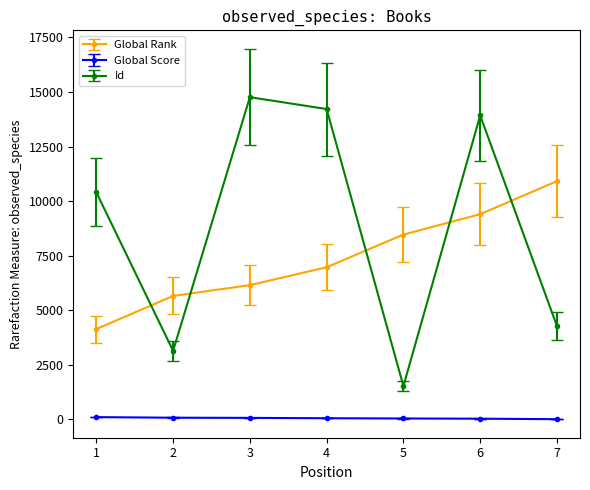

At which label does Id reach its minimum?

5